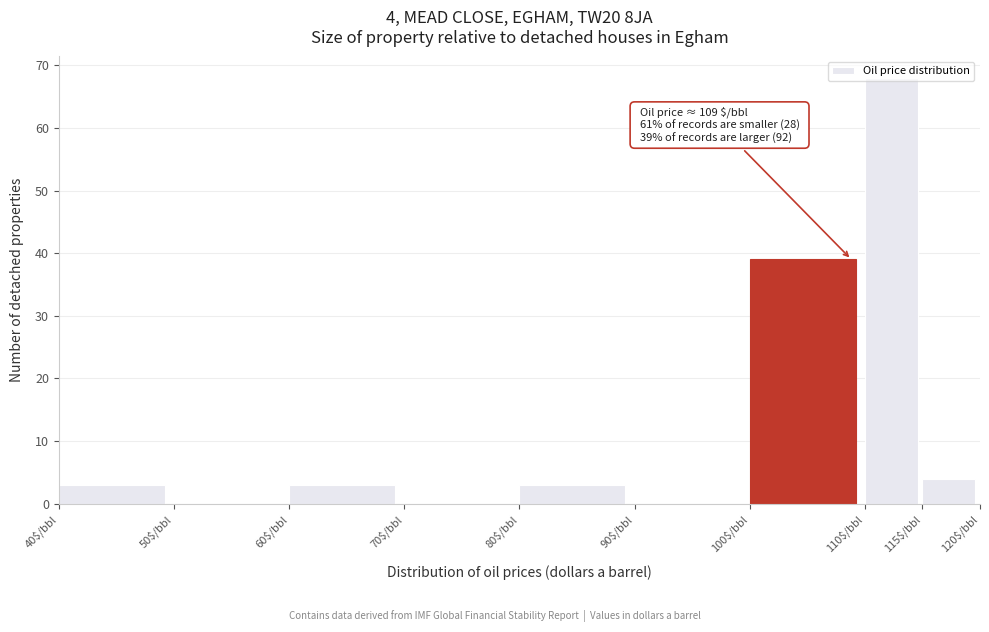

Which range on the x-axis has the tallest bar?

110 to 115